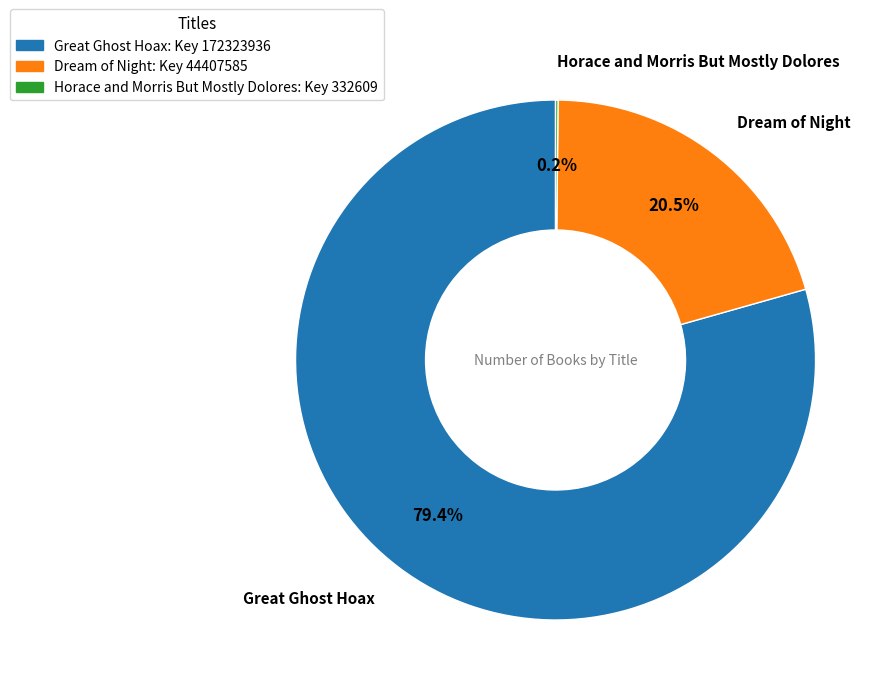

To the nearest percent, what is the difference between the largest and smallest slice percentages?

79%